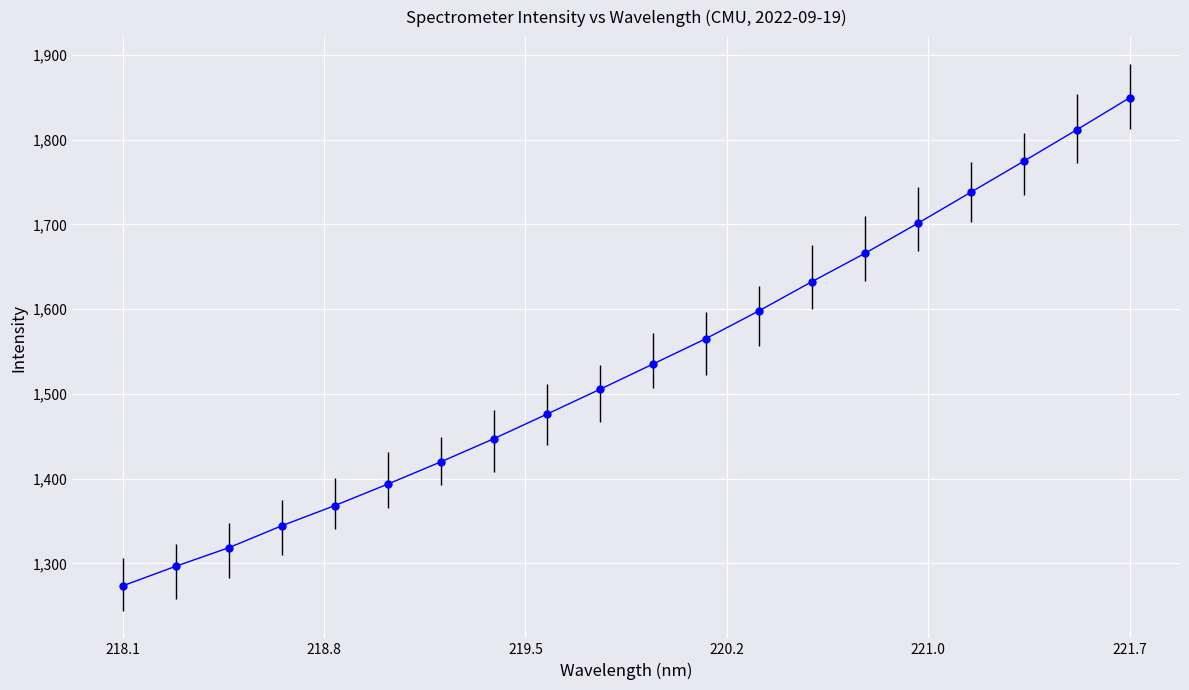

True or false: the data has more than 2 interior local peaks.

False